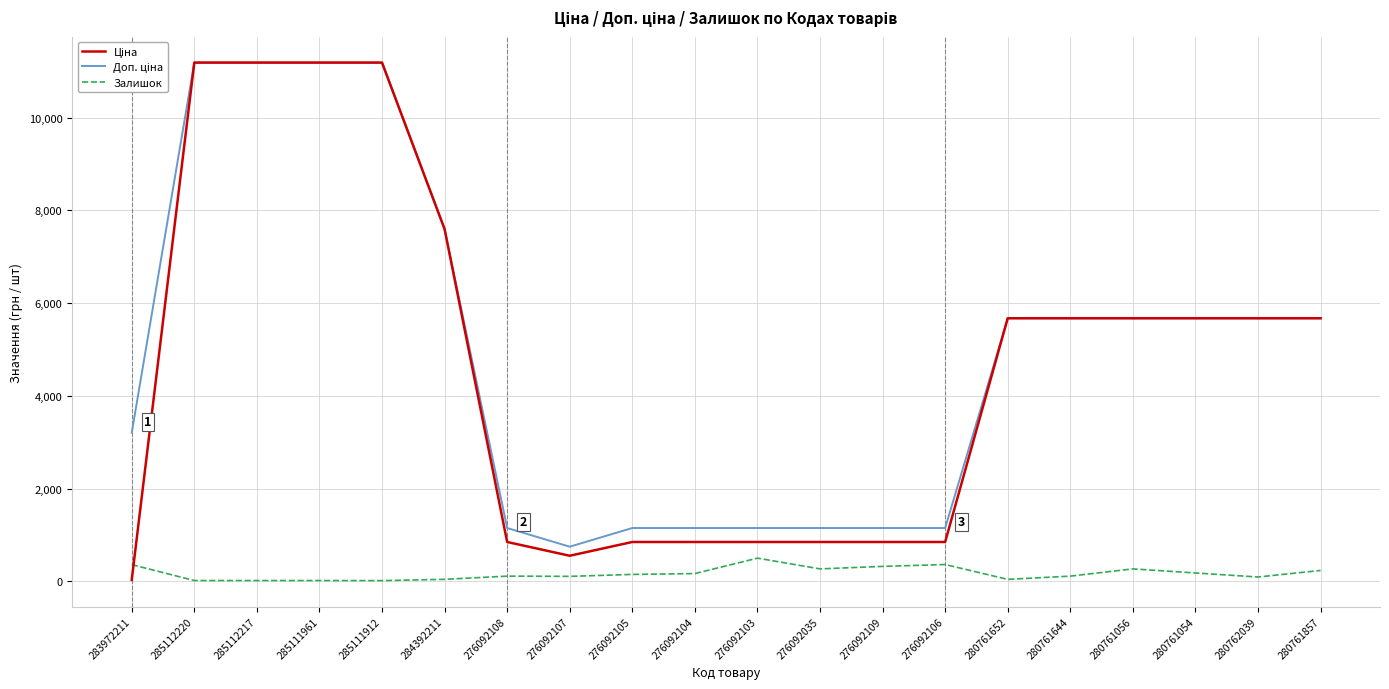

Which category has the highest value in the Залишок series?

276092103